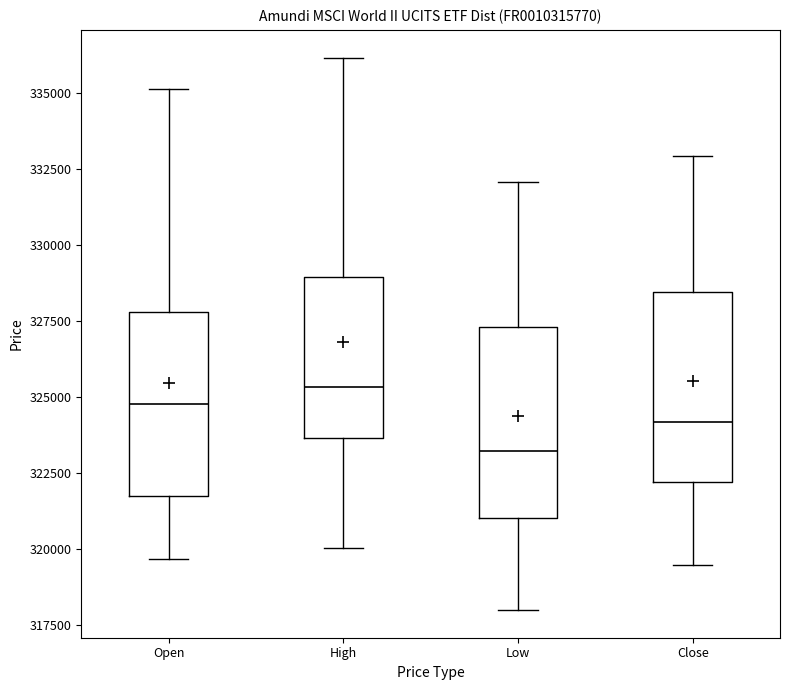

Which box has the lowest median line?

Low